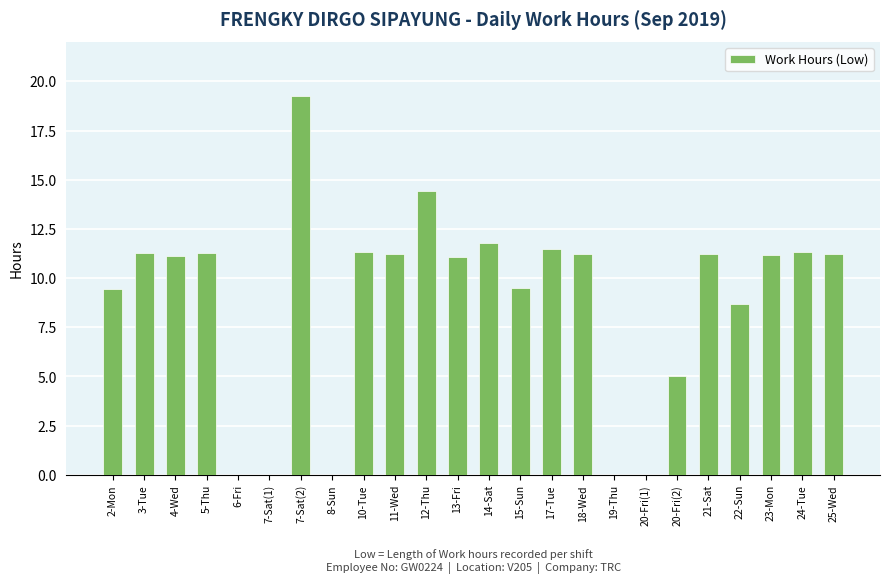

The chart shows a value of 9.5 at 15-Sun. True or false?

True